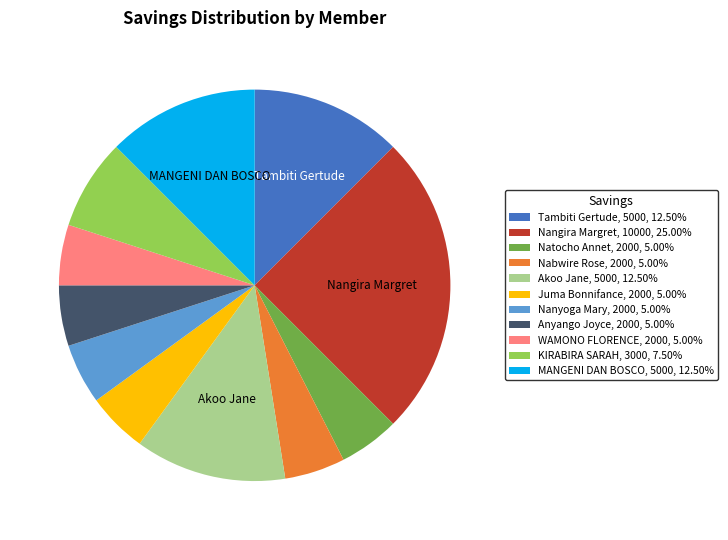

Do MANGENI DAN BOSCO and WAMONO FLORENCE together represent more than half of the pie?

No